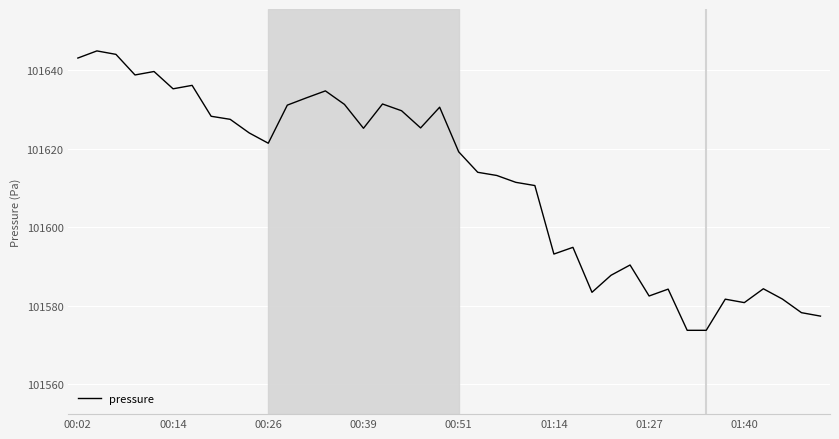

What is the difference between the maximum and minimum values?

71.2